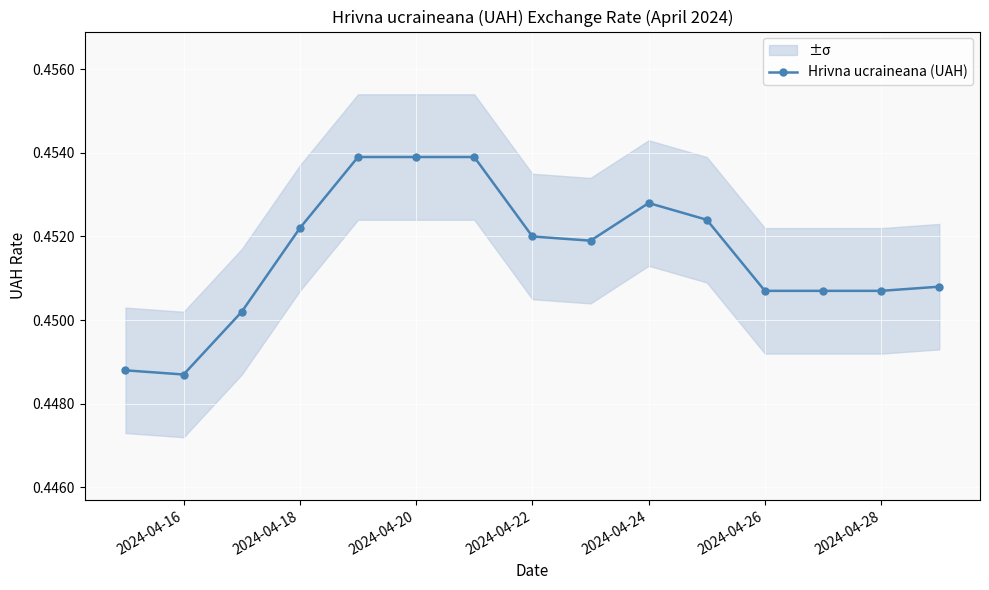

The Hrivna ucraineana (UAH) series shows 0.2 at 2024-04-22. True or false?

False